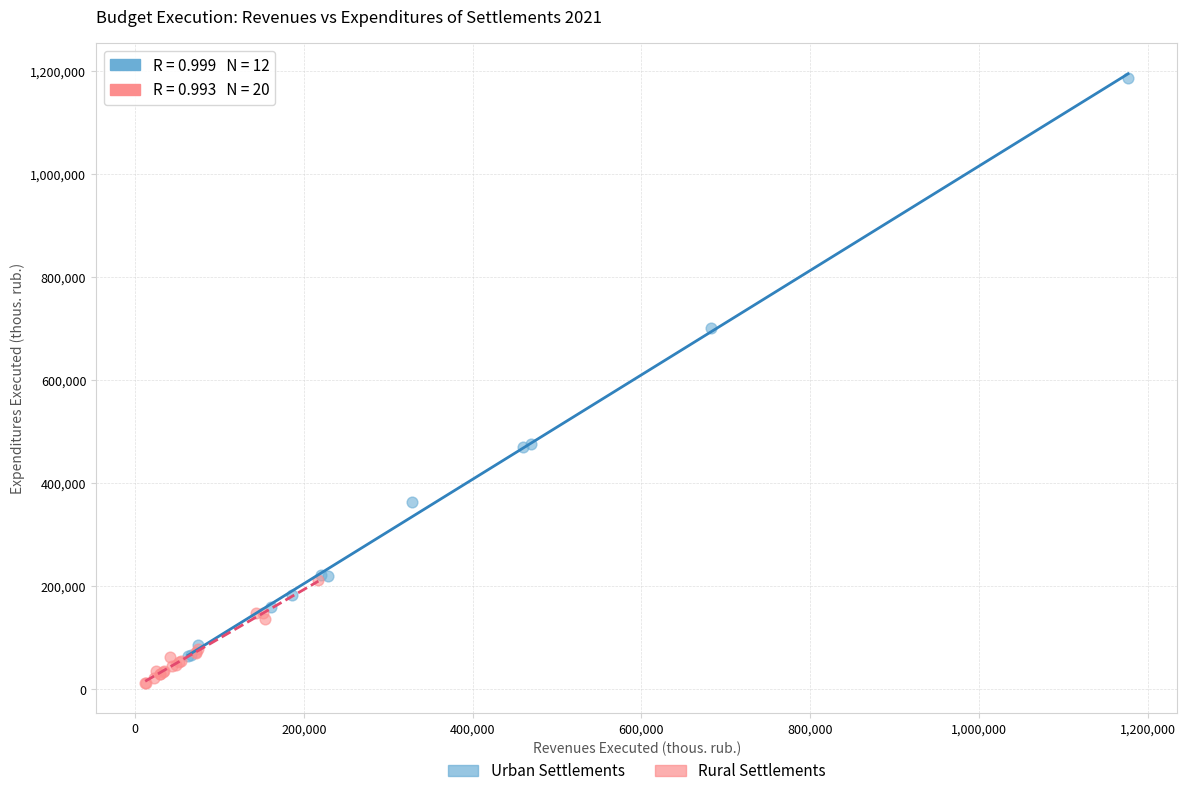

Which series contains the highest Y value?

Urban Settlements